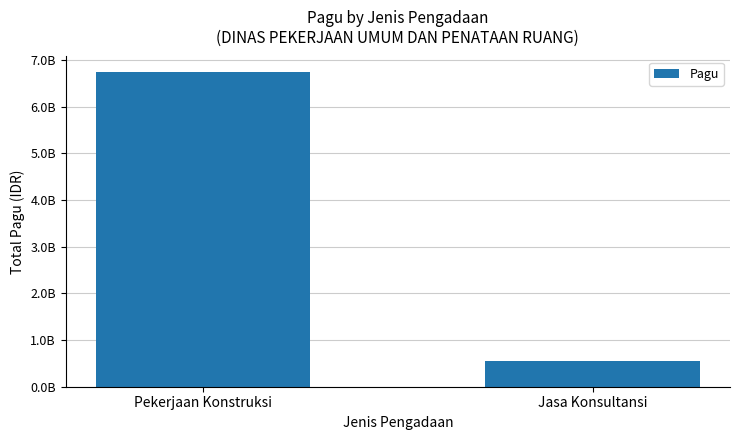

What is the change in value from Pekerjaan Konstruksi to Jasa Konsultansi?

-6182610780